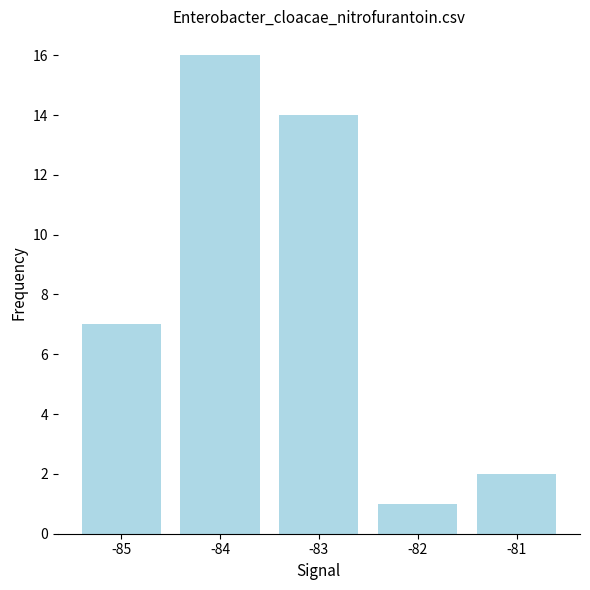

What is the sum of the values at -81 and -84?

18